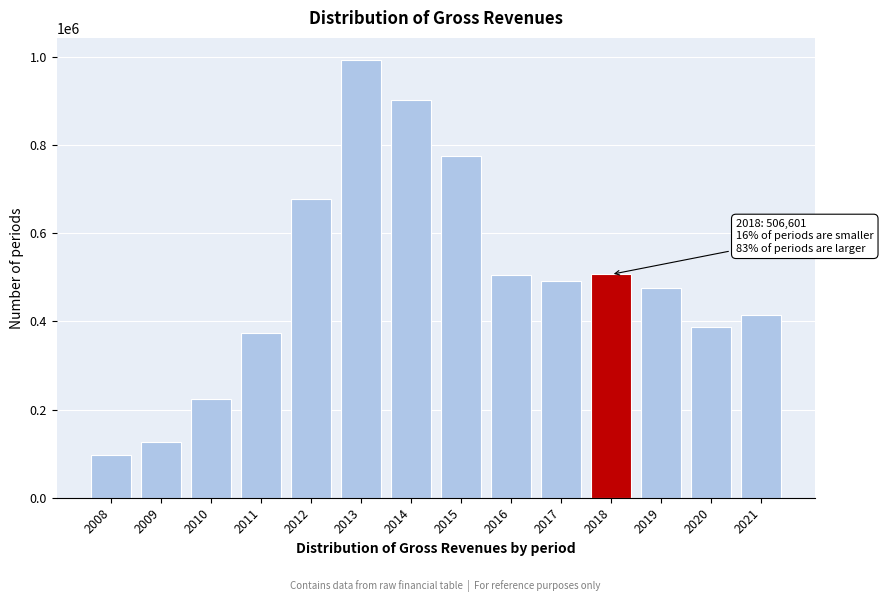

What is the sum of the values at 2013 and 2010?

1216936